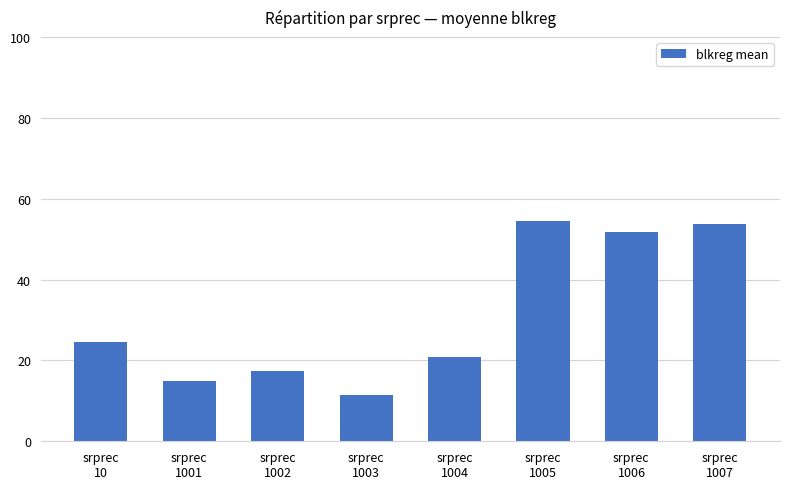

What is the maximum value shown in the chart?

54.4